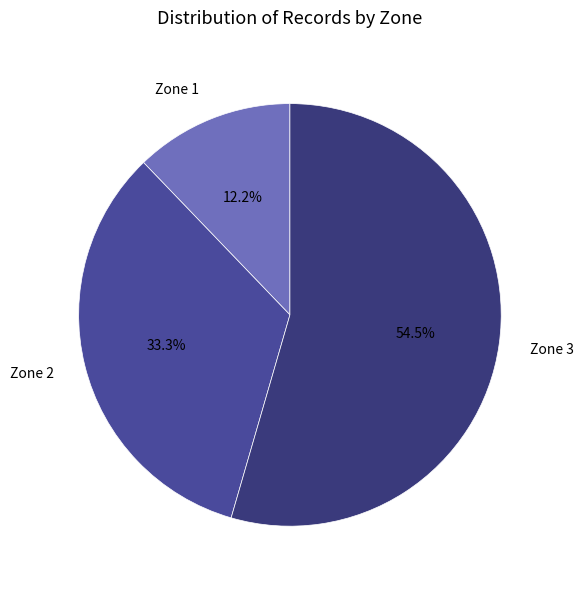

Approximately how many times larger is the value at Zone 2 compared to Zone 3?

0.6